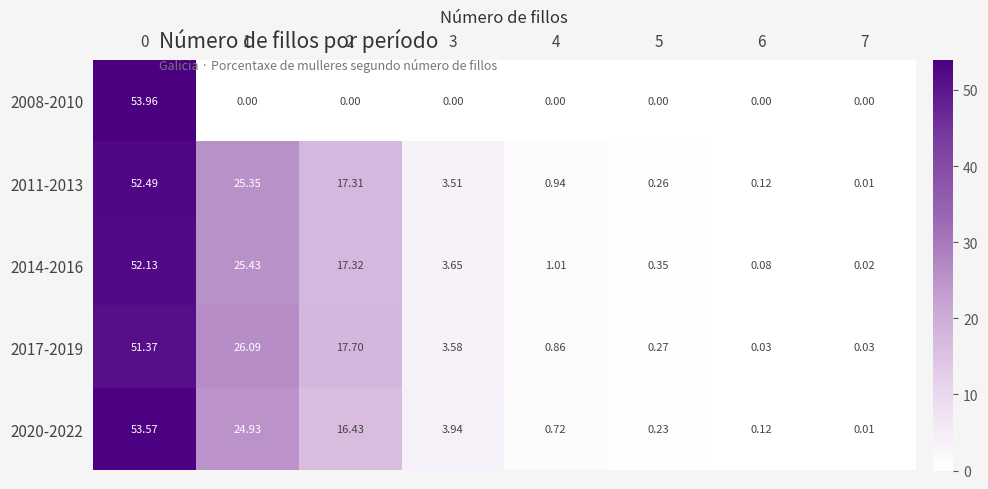

At how many categories does at least one series exceed 13?

3